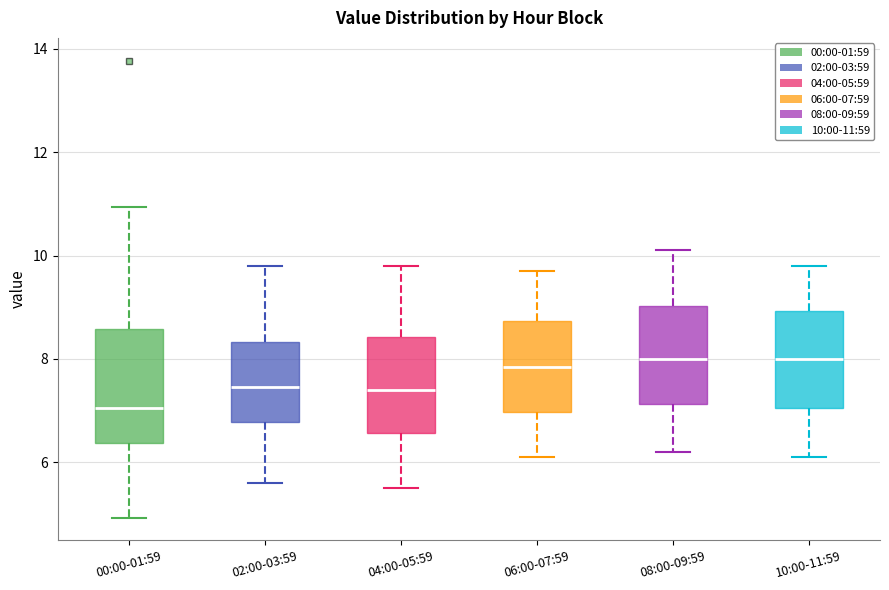

Which box has the lowest median line?

00:00-01:59